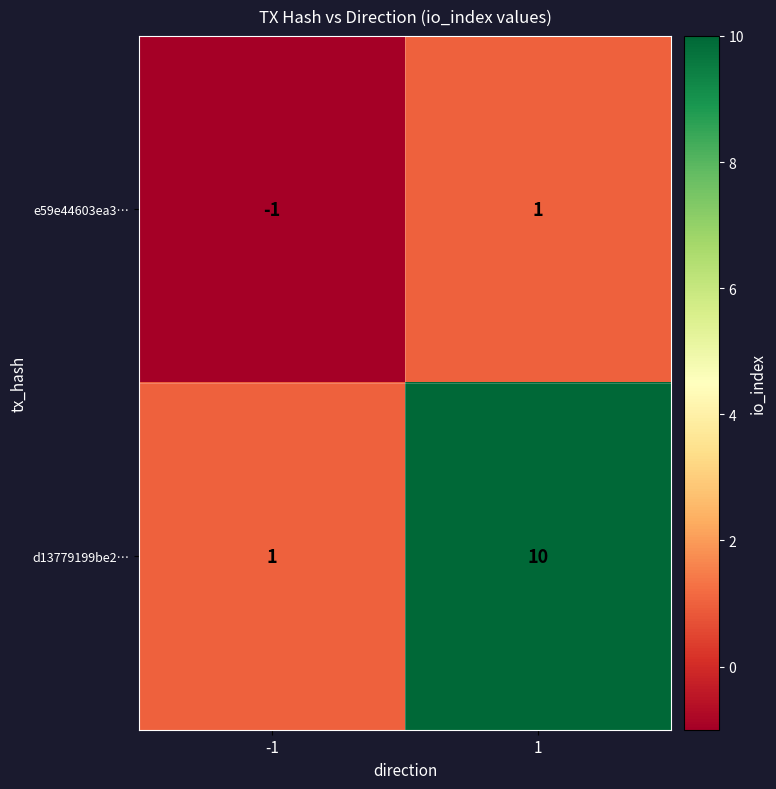

What is the spread (max minus min) of values at 1?

9